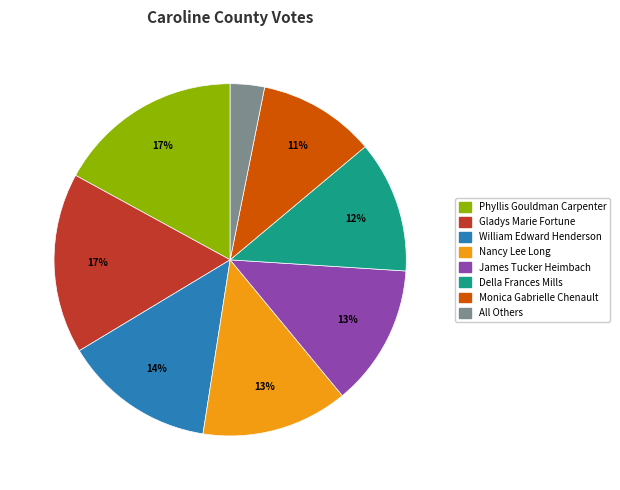

What percentage is the William Edward Henderson slice, to the nearest percent?

14%